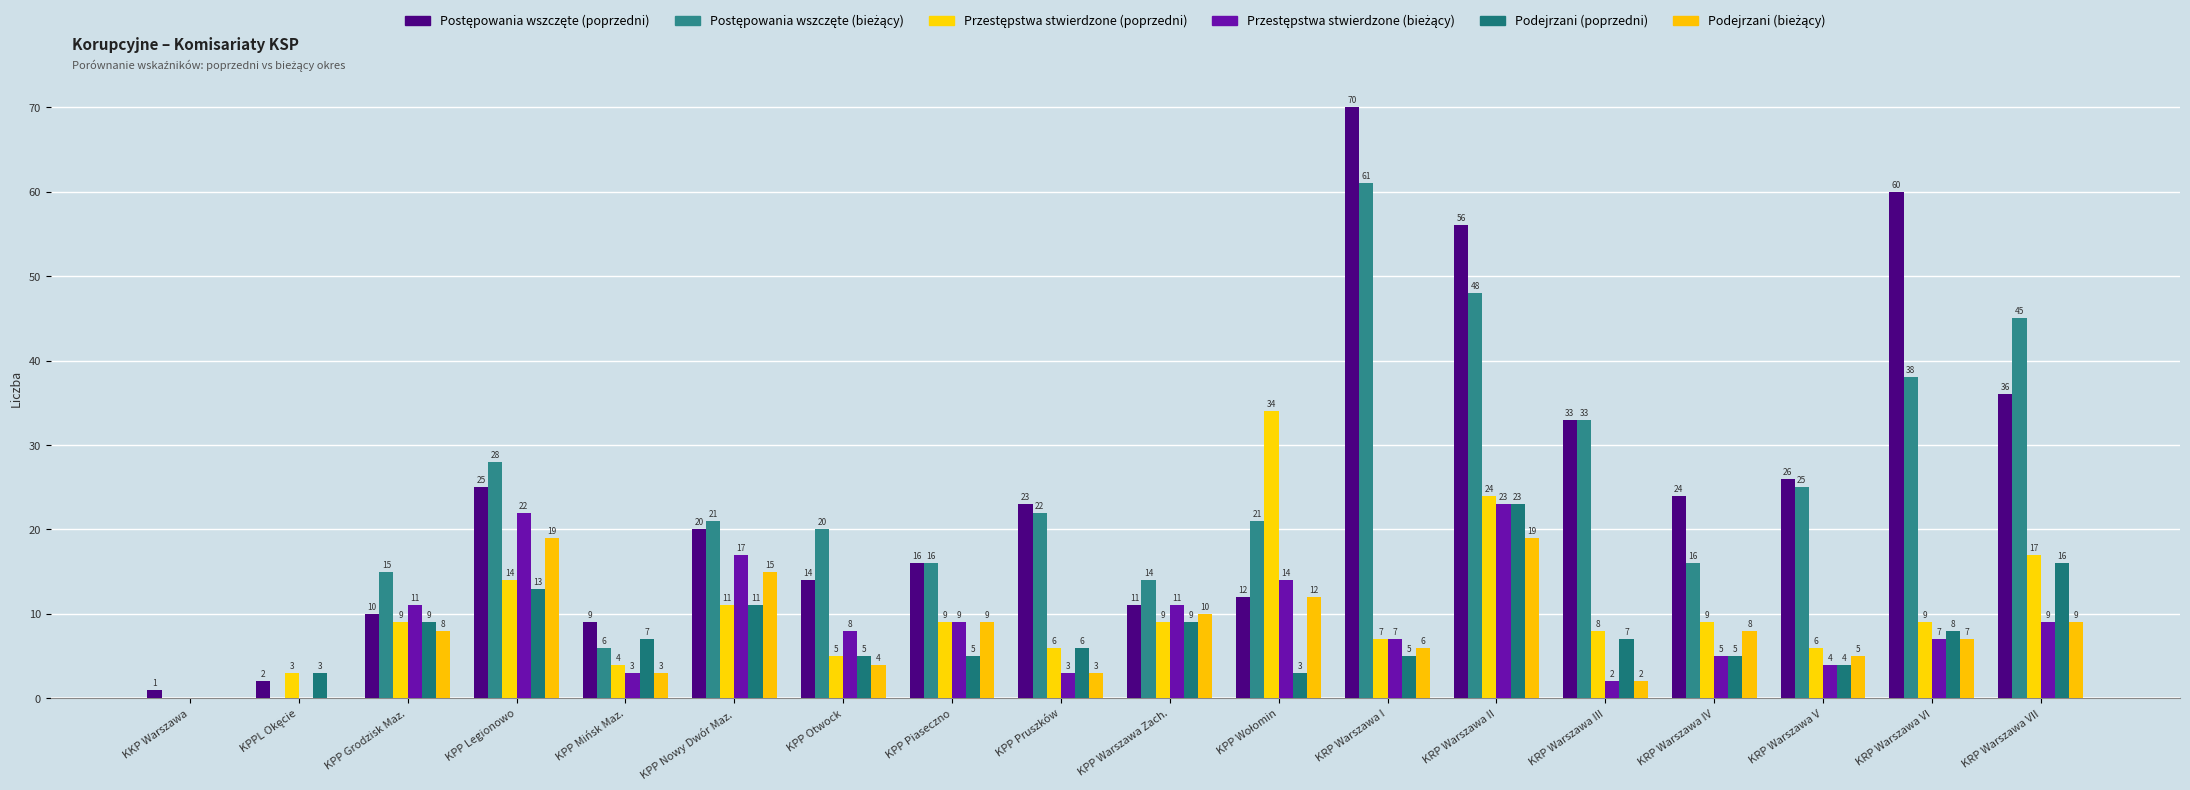

How many data points does each series have?

18